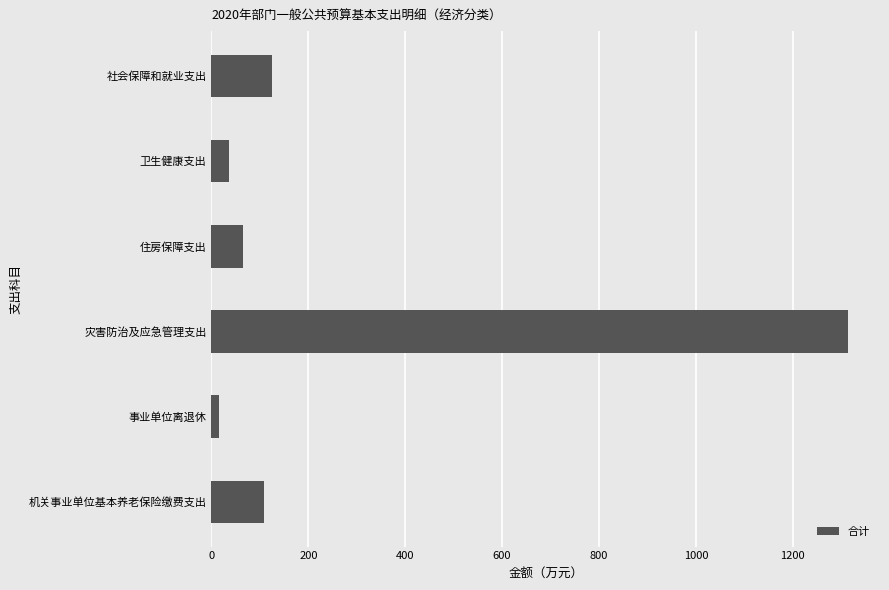

List the labels in order of value, smallest first.

事业单位离退休, 卫生健康支出, 住房保障支出, 机关事业单位基本养老保险缴费支出, 社会保障和就业支出, 灾害防治及应急管理支出